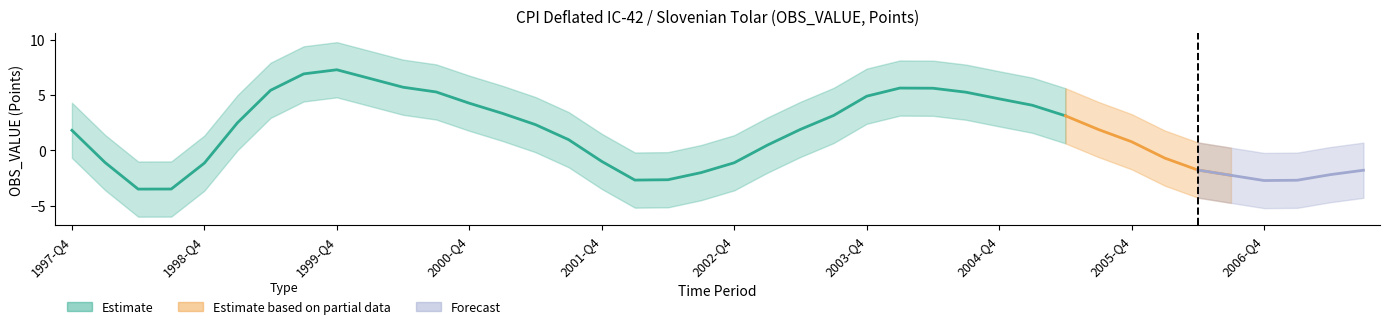

How many lines are shown in the chart?

1